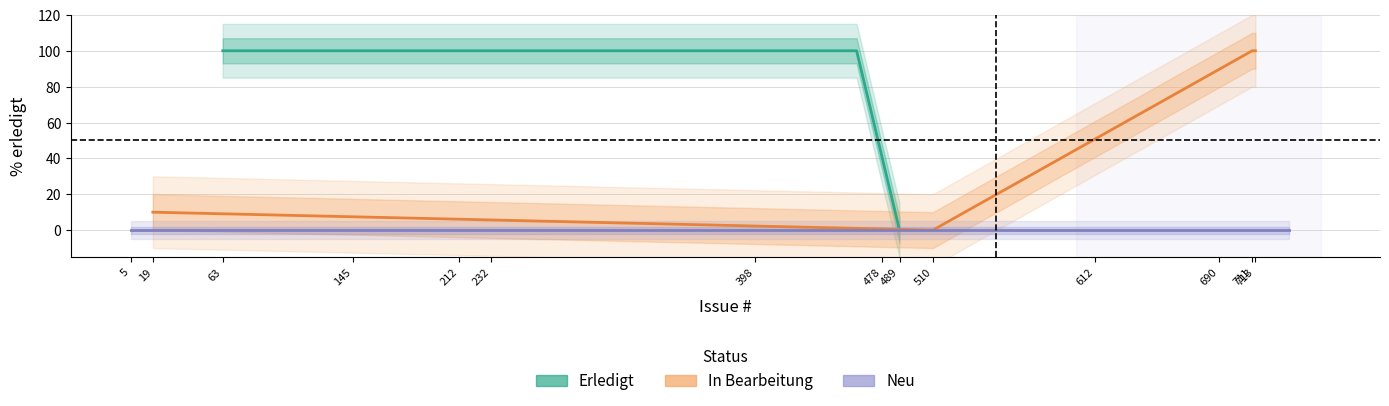

The value of In Bearbeitung at 92 is 40. True or false?

False